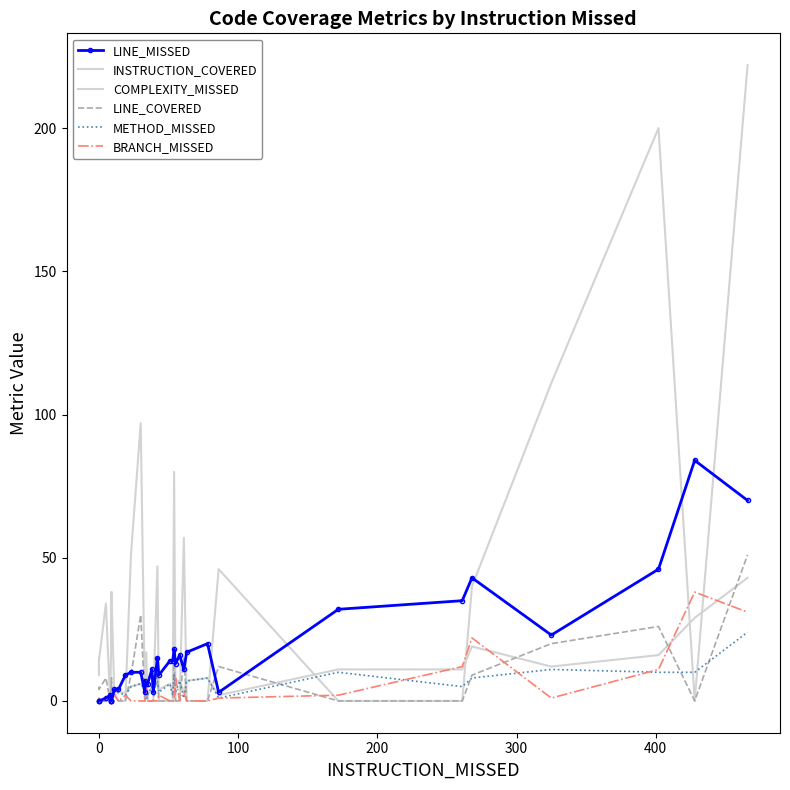

Reading right to left, what are all the values shown in this chart?

LINE_MISSED: 70	84	46	23	43	35	32	3	20	17	11	16	13	18	14	14	9	15	3	11	6	6	7	3	10	10	9	4	4	0	0	0	0	2	1	0	0	0
INSTRUCTION_COVERED: 222	0	200	111	40	0	0	46	0	0	57	0	0	80	0	0	0	47	0	0	0	17	0	0	97	51	0	0	3	37	19	38	24	0	34	14	9	15
COMPLEXITY_MISSED: 43	29	16	12	19	11	11	2	8	7	3	7	7	9	2	6	4	7	4	5	2	4	2	4	6	5	3	3	3	2	2	2	2	2	0	0	0	1
LINE_COVERED: 51	0	26	20	9	0	0	12	0	0	15	0	0	15	0	0	0	10	0	0	0	5	0	0	30	9	0	0	2	4	2	8	3	0	8	4	4	5
METHOD_MISSED: 24	10	10	11	8	5	10	1	8	7	1	7	3	9	2	6	3	7	4	5	2	1	2	4	6	5	2	3	2	2	2	2	2	2	0	0	0	0
BRANCH_MISSED: 31	38	11	1	22	12	2	1	0	0	3	0	8	0	0	0	2	0	0	0	0	5	0	0	0	0	2	0	2	0	0	0	0	0	0	0	0	1